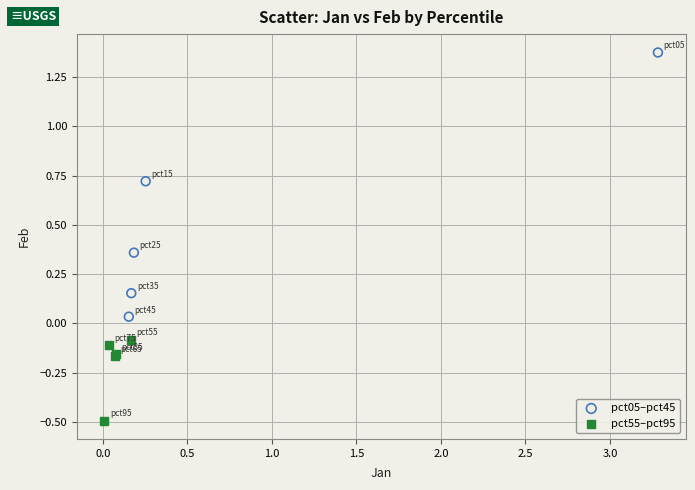

Which series has the widest spread of Y values?

pct05–pct45